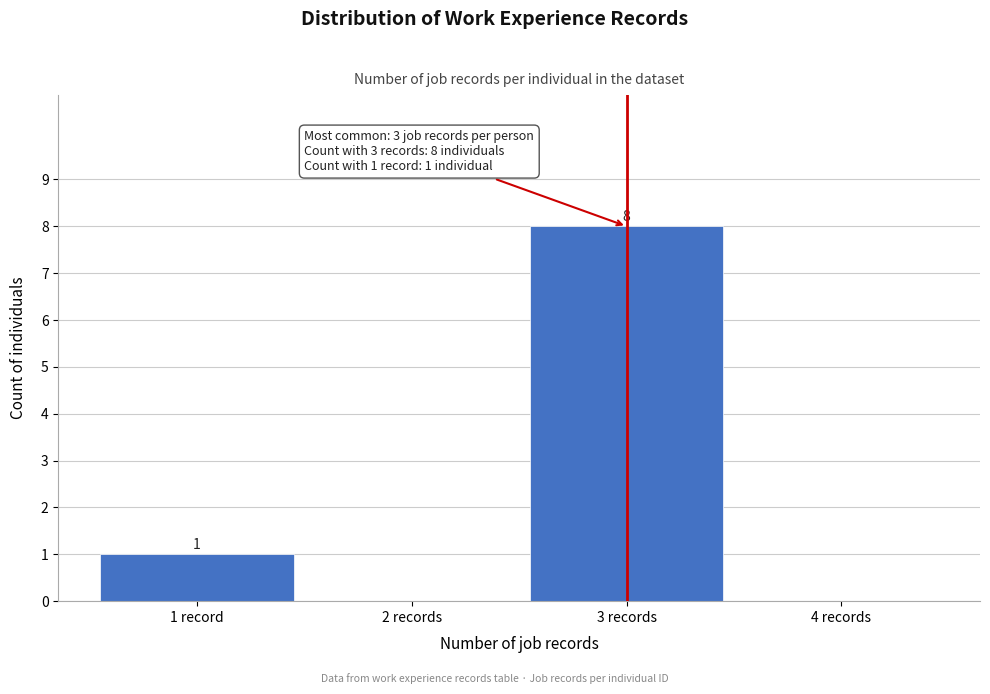

Reading right to left, transcribe all the data shown in this chart.

4 records=0	3 records=8	2 records=0	1 record=1